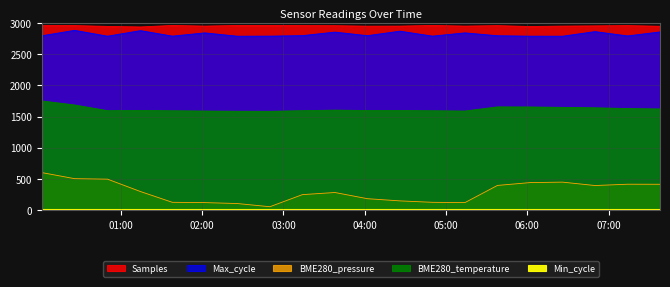

In Max_cycle, how many points are higher than both neighbors (excluding endpoints)?

7